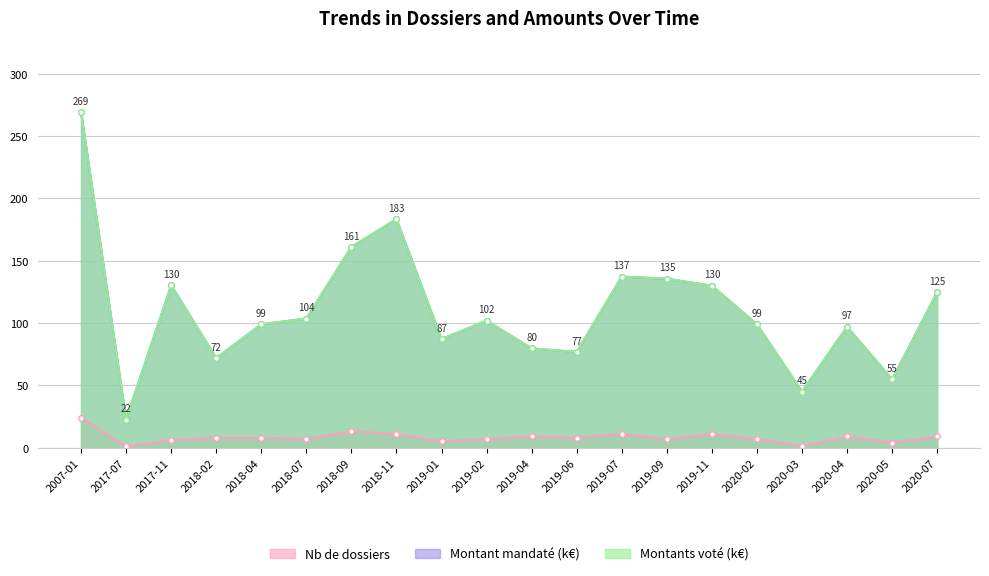

How many data points in Montants voté are less than 101?

10